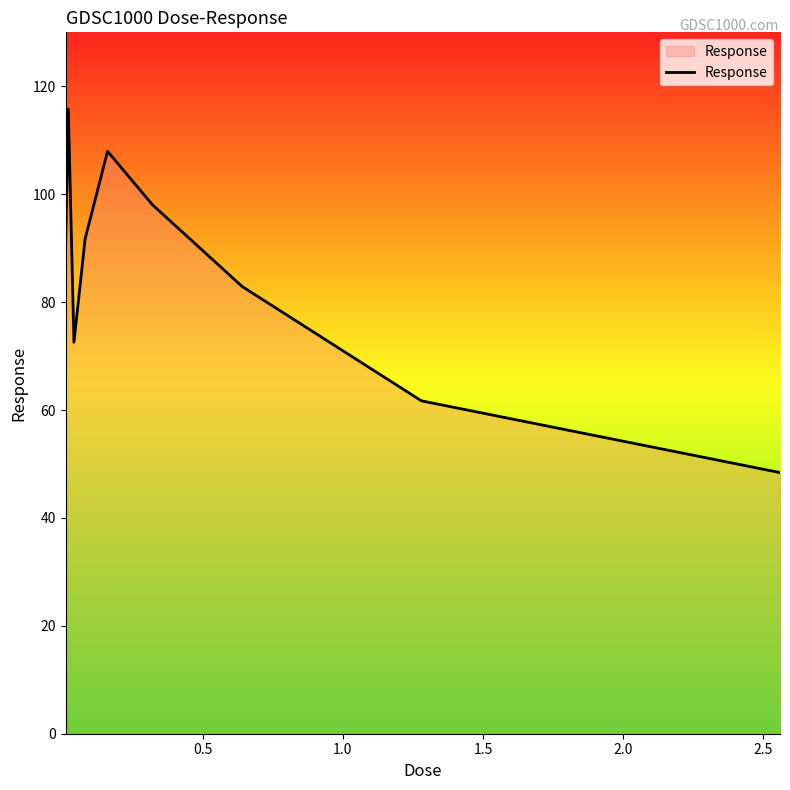

What is the difference between the maximum and minimum values?

67.3